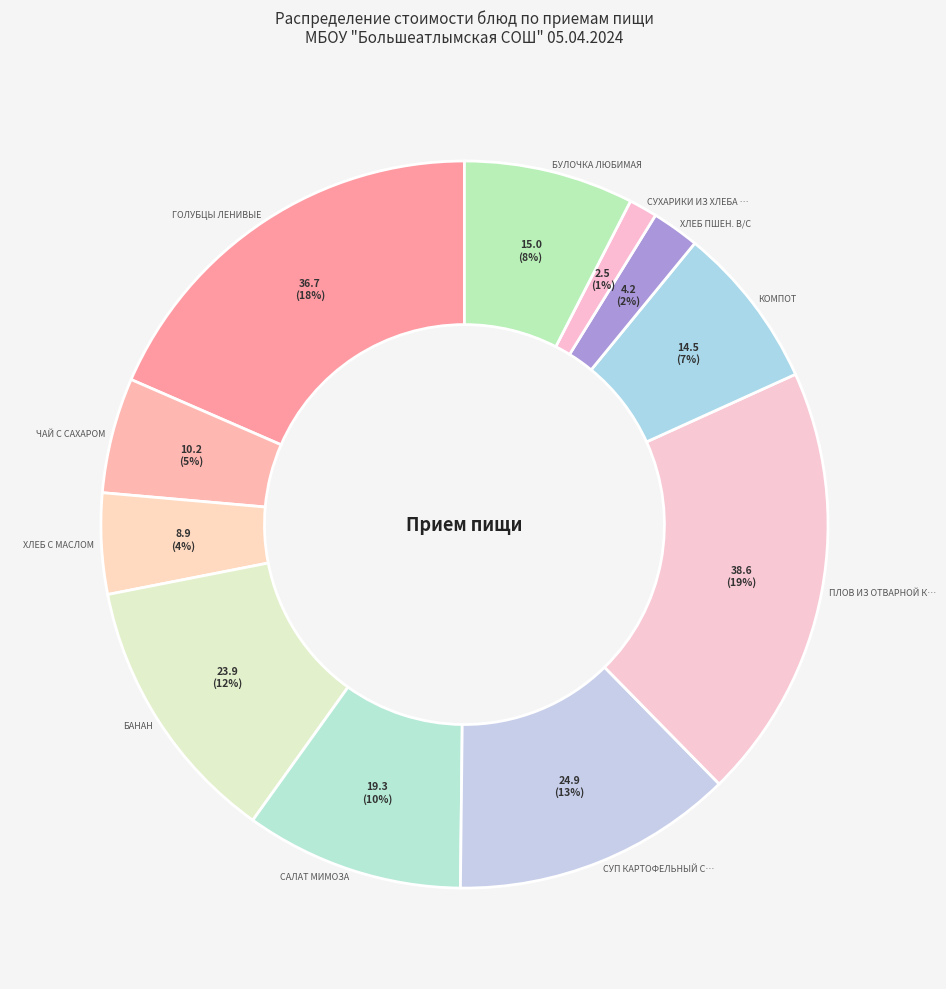

How many segments does this pie chart have?

11